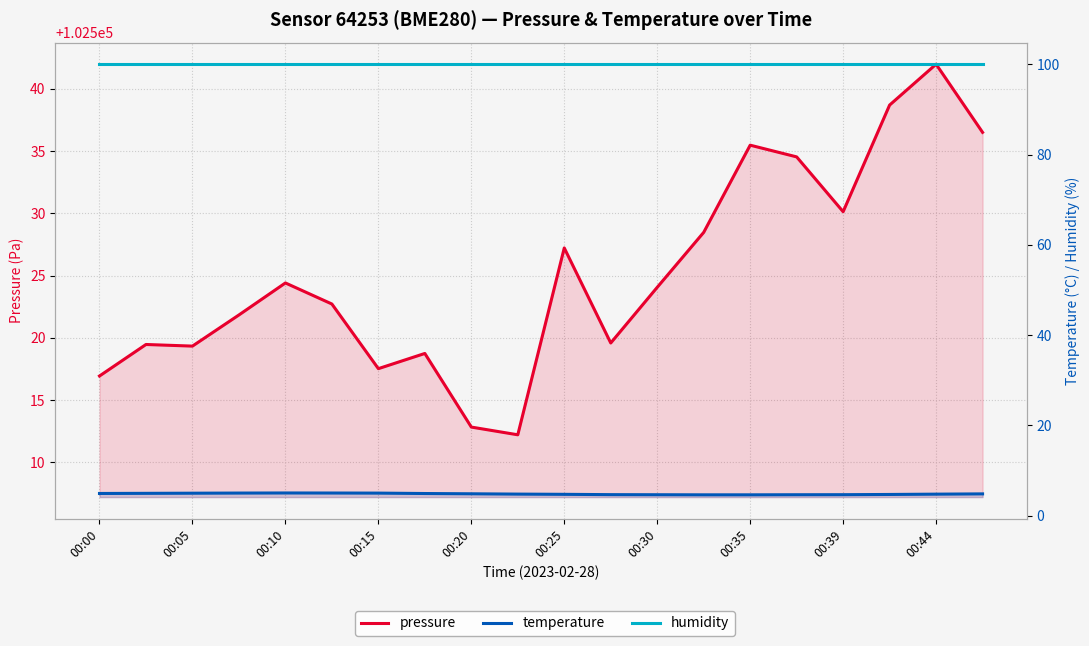

Rank the series by their maximum value, from lowest to highest.

temperature, humidity, pressure